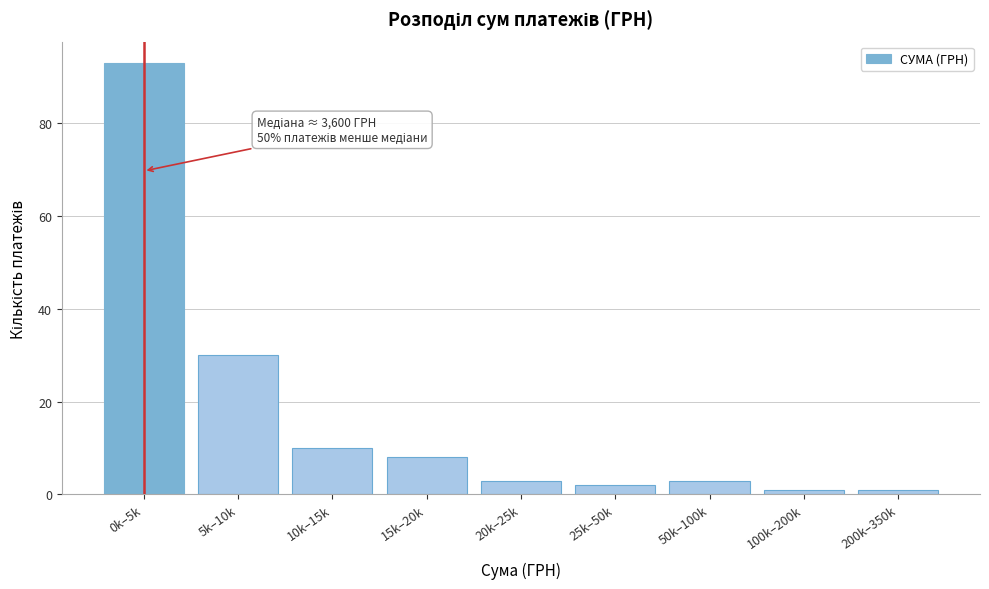

Reading left to right, extract all data points from this chart.

0k–5k=93	5k–10k=30	10k–15k=10	15k–20k=8	20k–25k=3	25k–50k=2	50k–100k=3	100k–200k=1	200k–350k=1